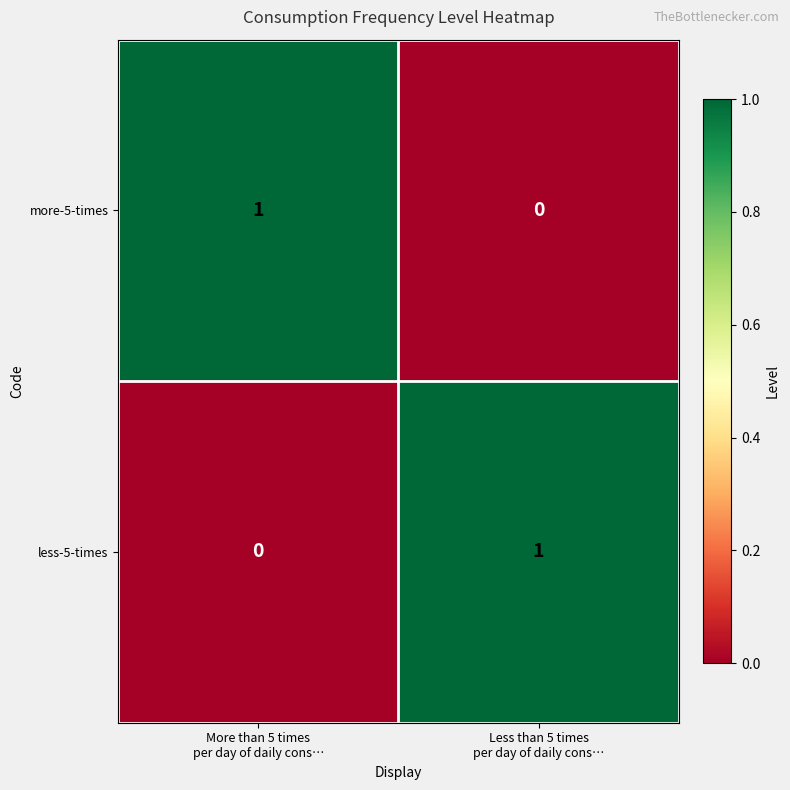

How many distinct data groups are displayed?

2